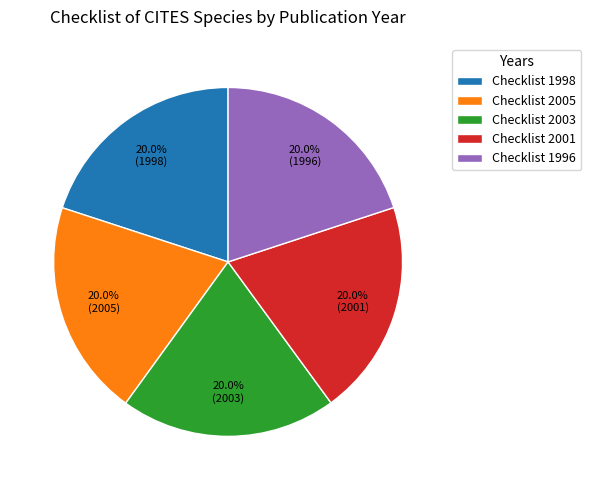

Does any single category account for the majority?

No